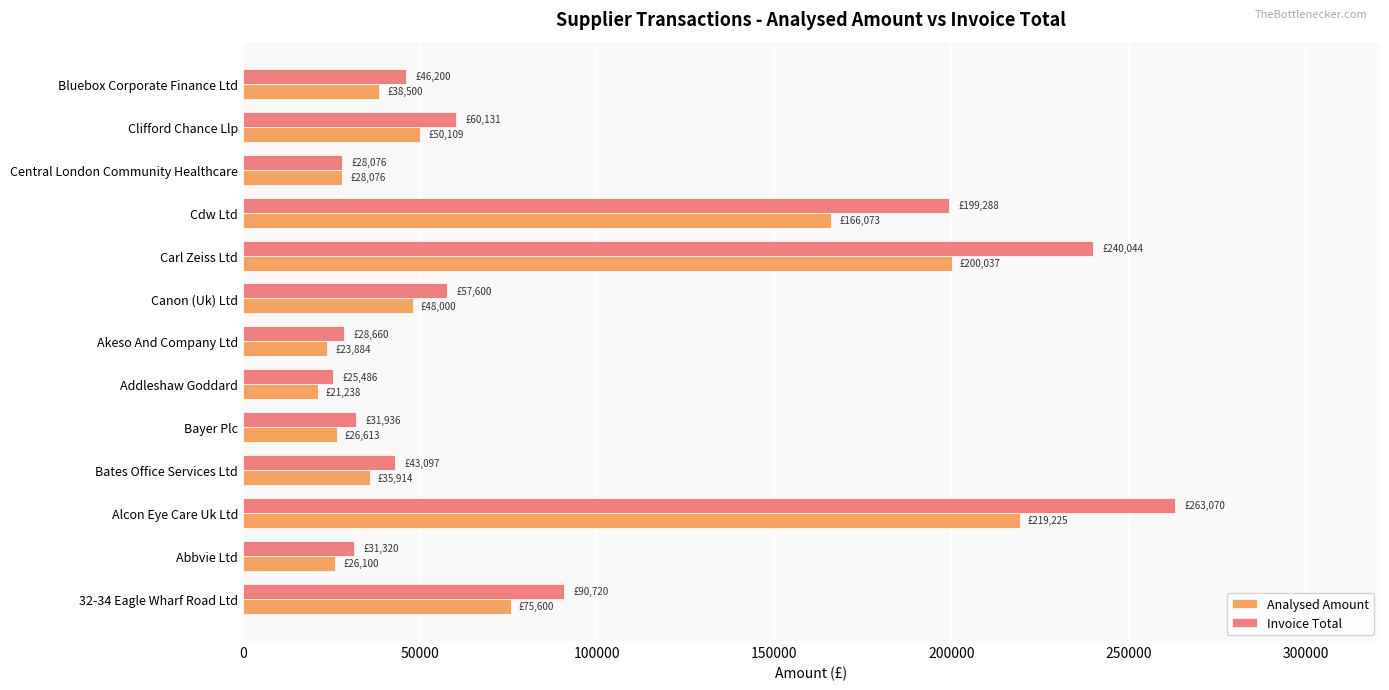

What is the average value of the Invoice Total series?

88125.3